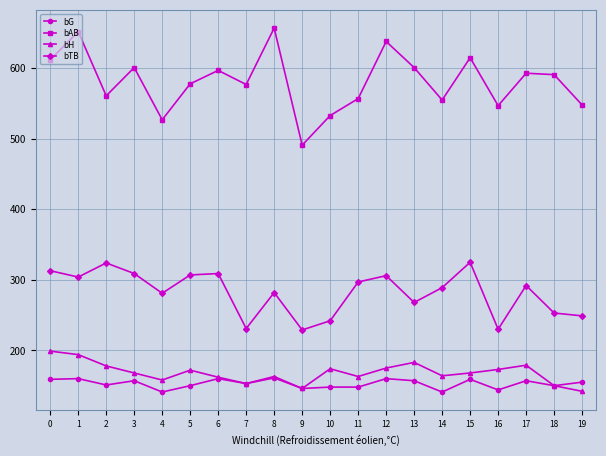

In bH, how many points are higher than both neighbors (excluding endpoints)?

5